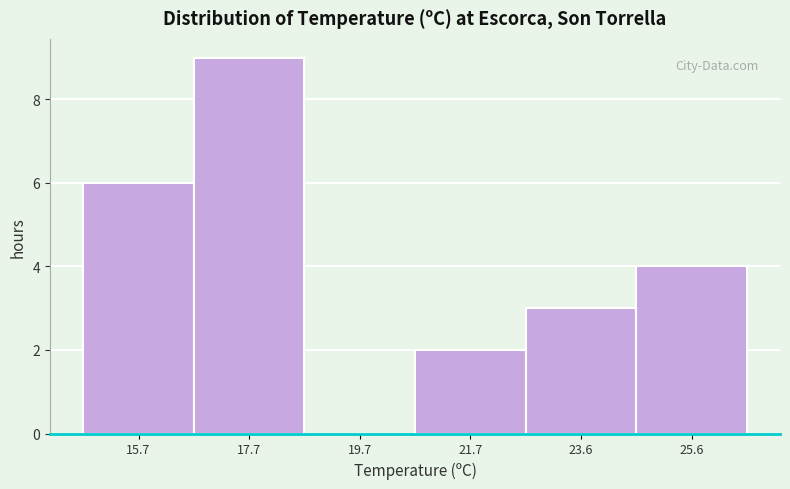

Reading left to right, what are all the values shown in this chart?

15.7=6	17.7=9	19.7=0	21.7=2	23.6=3	25.6=4